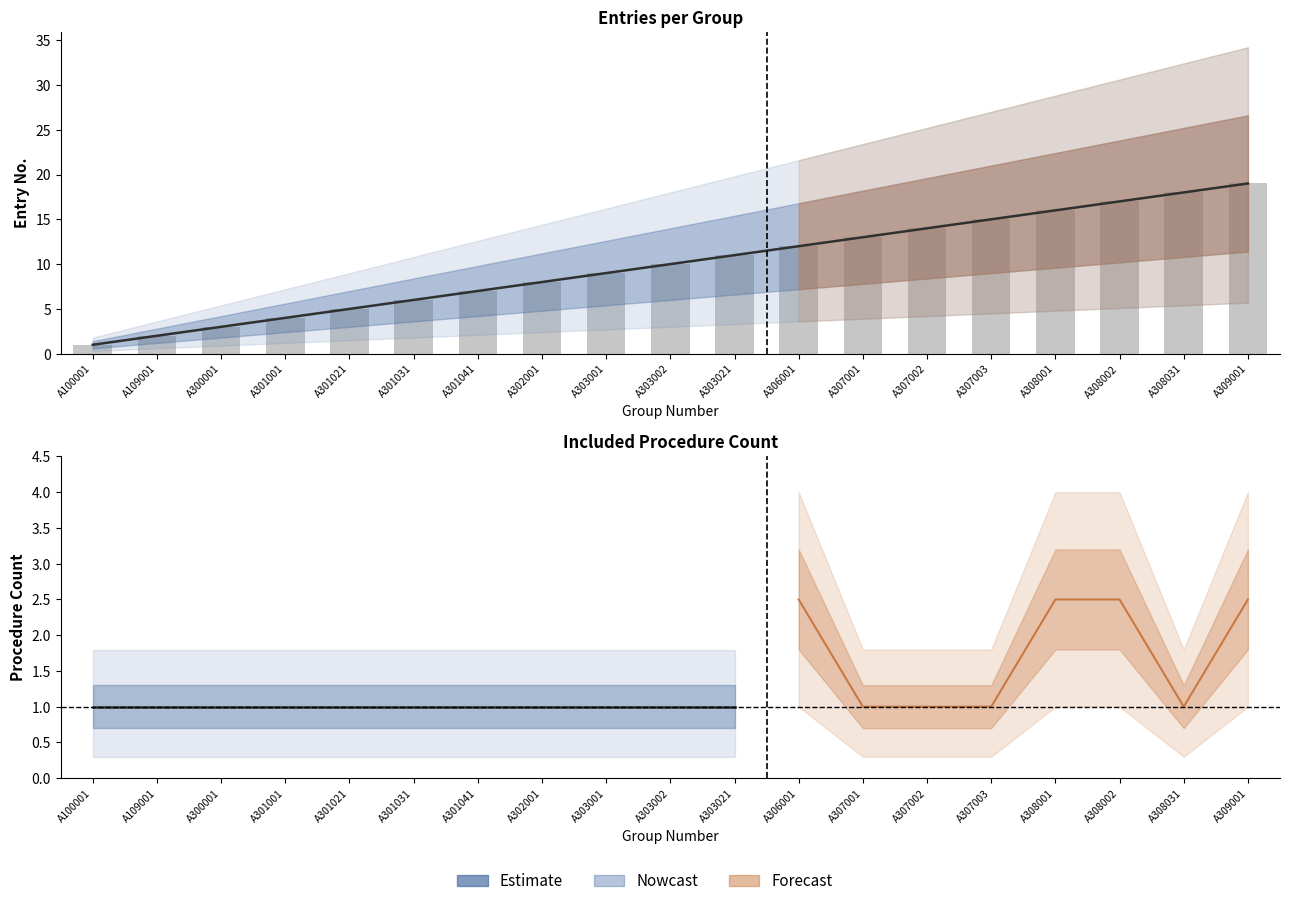

How many bars are there in total?

19